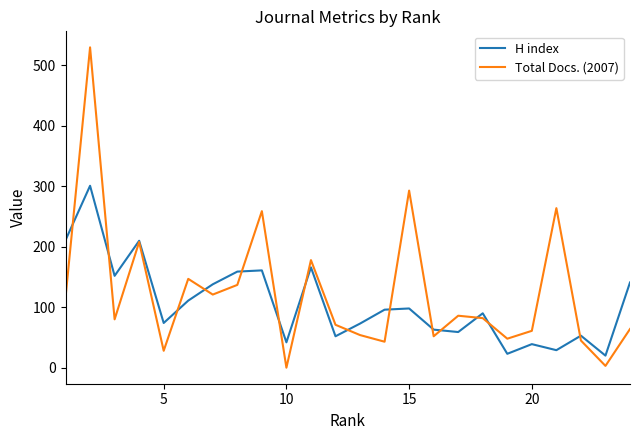

What is the minimum value for H index?

20